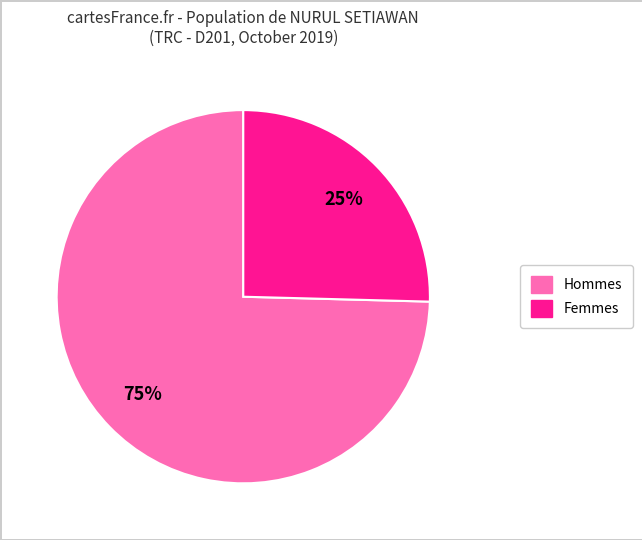

To the nearest percent, what is the average slice percentage?

50%